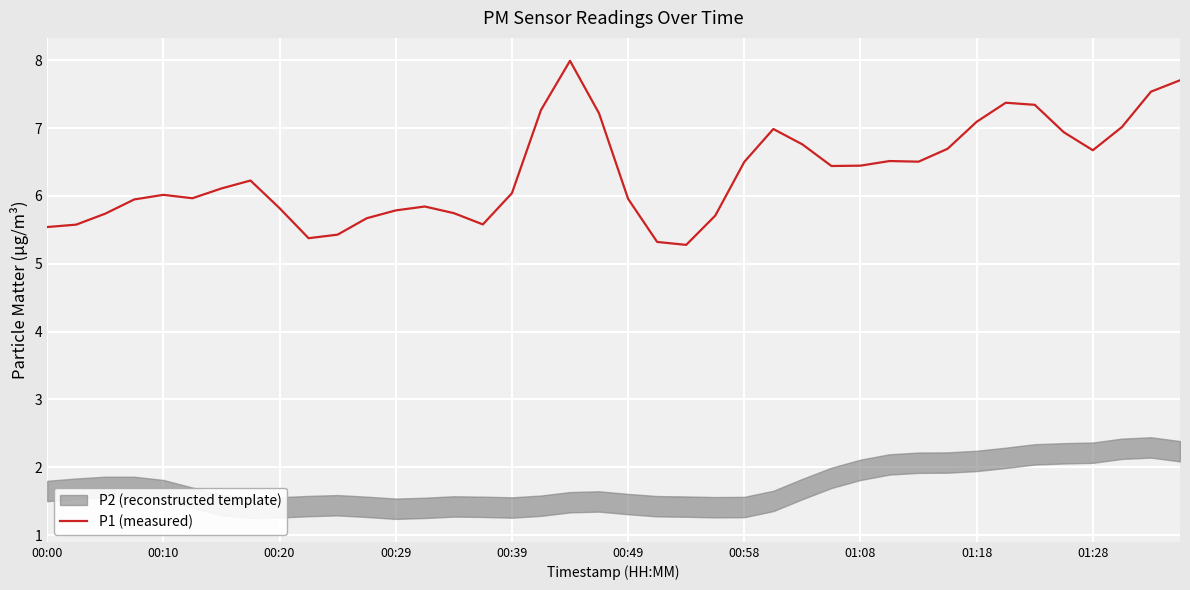

Is it true that P1 (measured) equals 6.4 at 01:08?

True